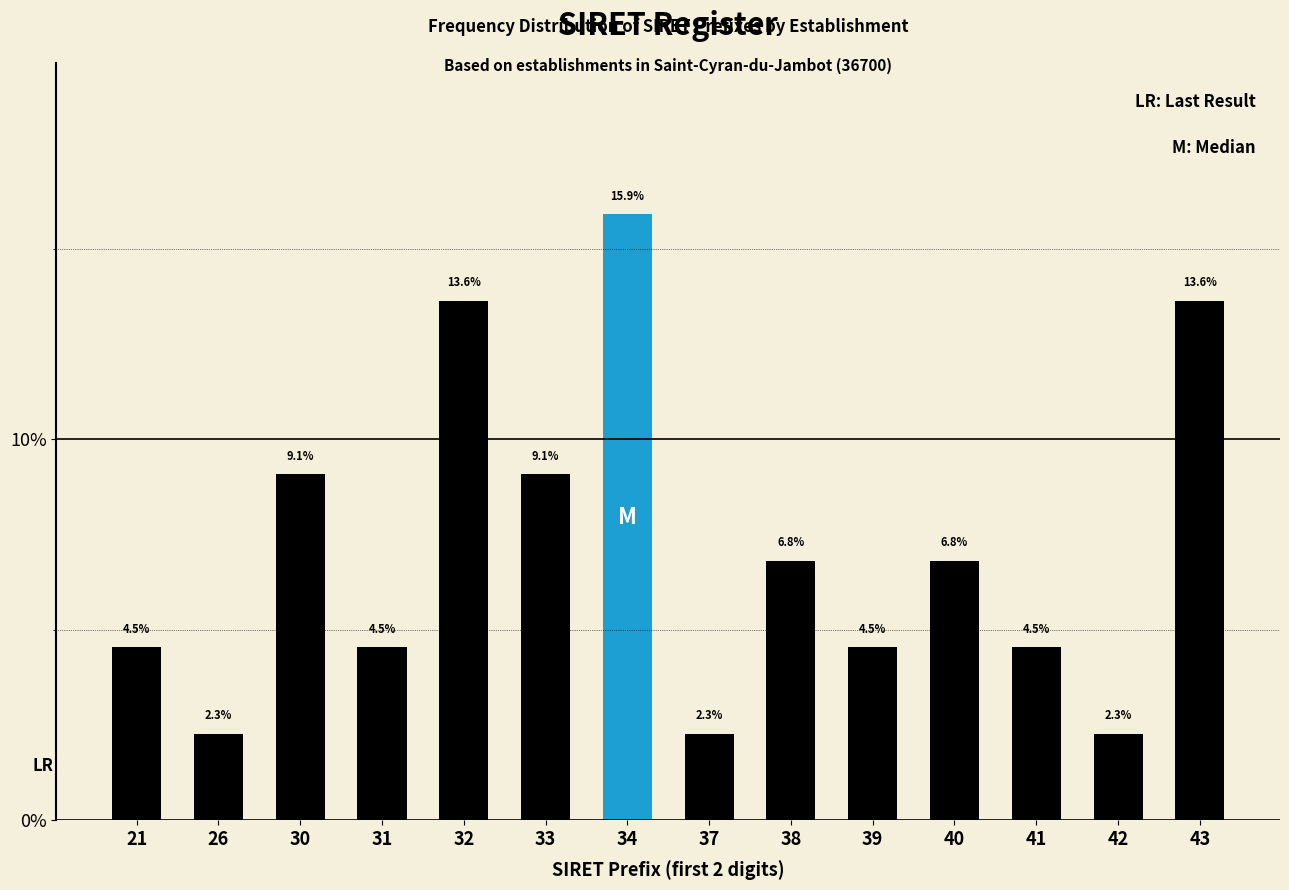

Reading right to left, what are all the values shown in this chart?

43=13.6	42=2.3	41=4.5	40=6.8	39=4.5	38=6.8	37=2.3	34=15.9	33=9.1	32=13.6	31=4.5	30=9.1	26=2.3	21=4.5